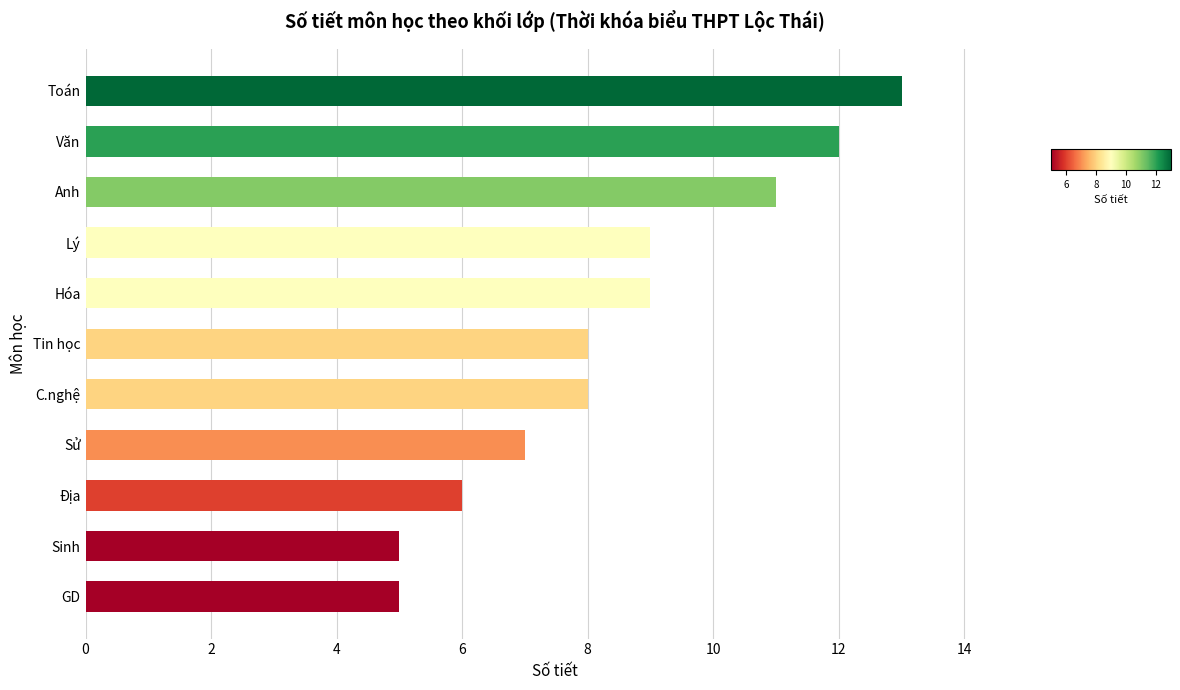

What is the label of the 3rd bar from the bottom?

Địa